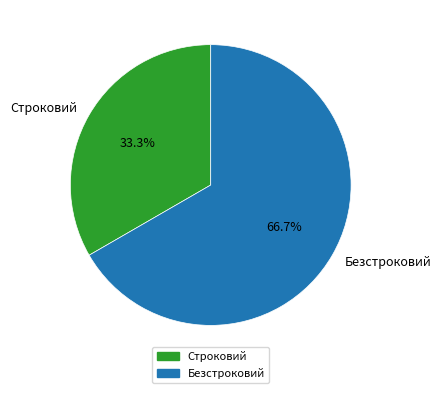

To the nearest percent, what is the difference between the largest and smallest slice percentages?

33%